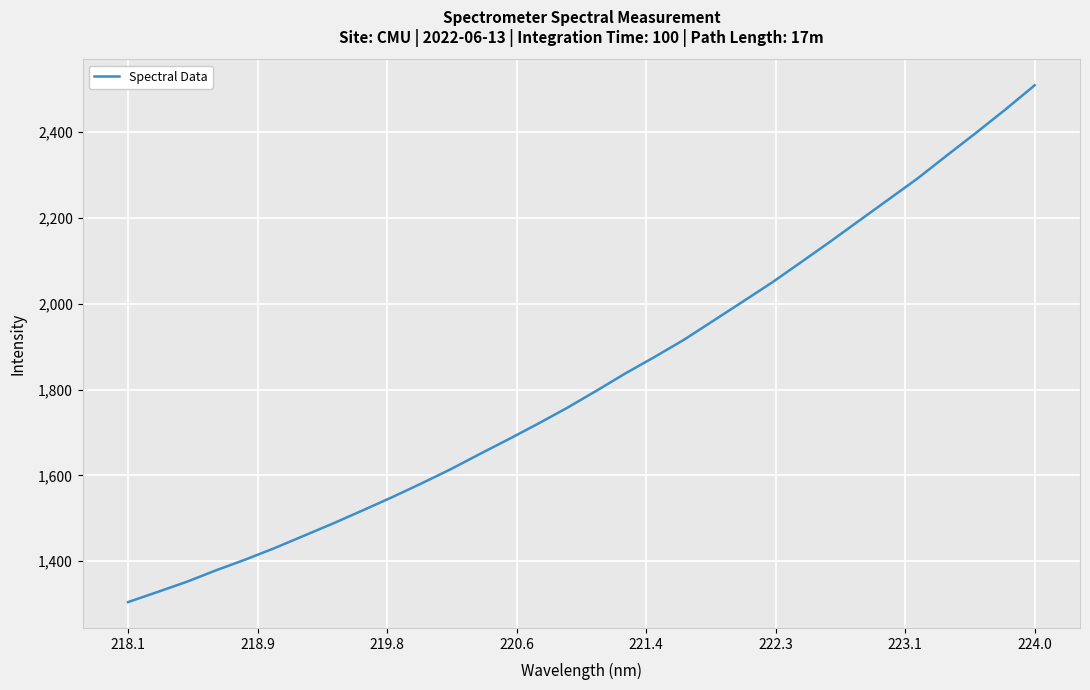

What is the difference between the maximum and minimum values?

1203.5